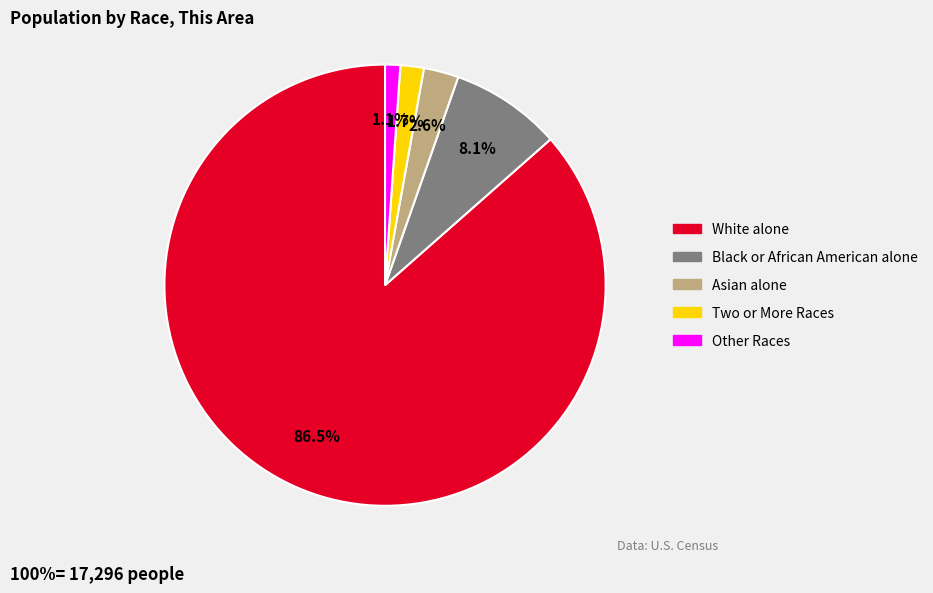

What portion of the pie excludes White alone?

13.5%